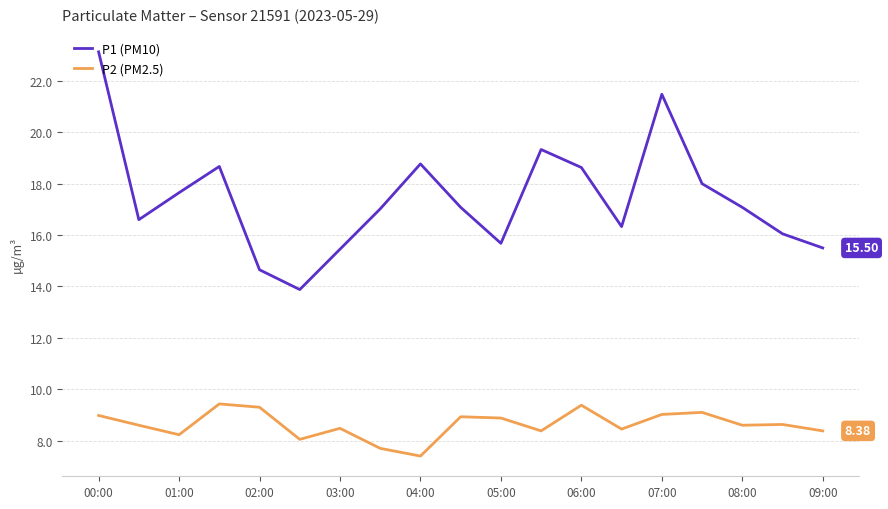

What is the difference between the maximum and minimum values in the P2 (PM2.5) series?

2.0